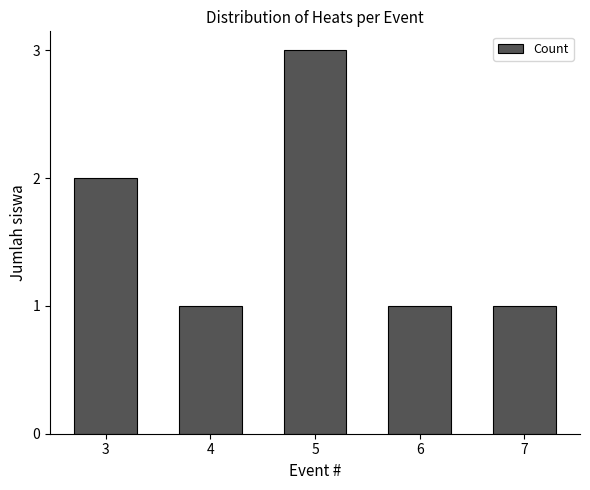

Reading right to left, list all the values displayed in this chart.

7=1	6=1	5=3	4=1	3=2